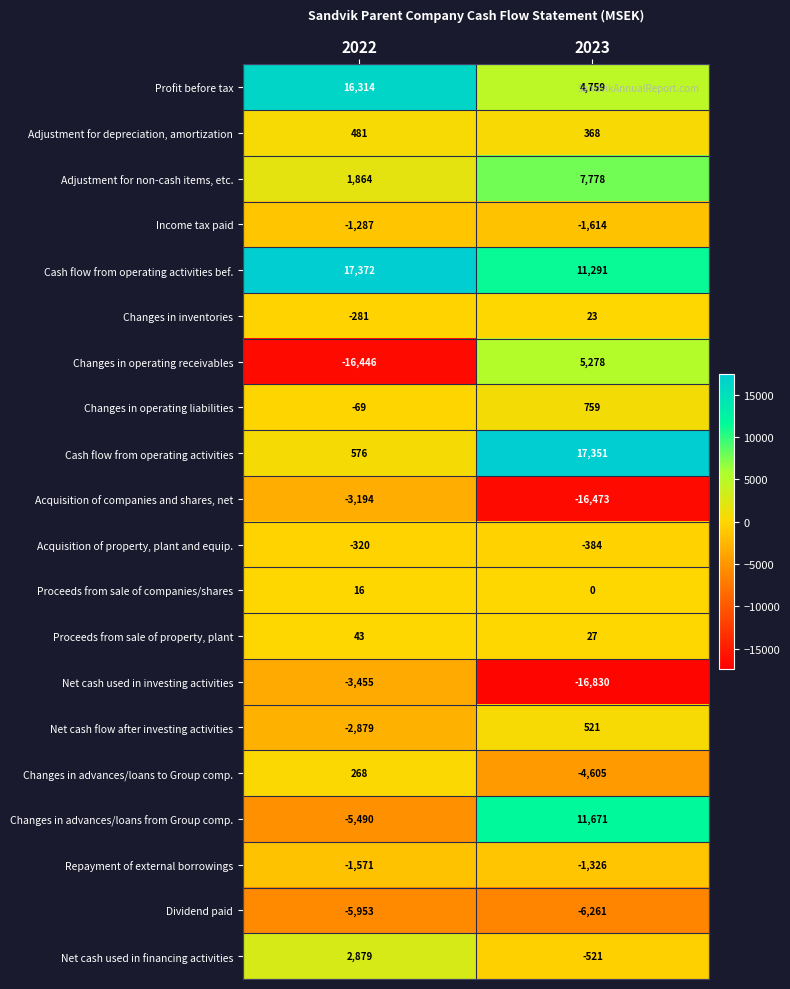

What is the sum of the Acquisition of property, plant and equip. values at 2023 and 2022?

-704